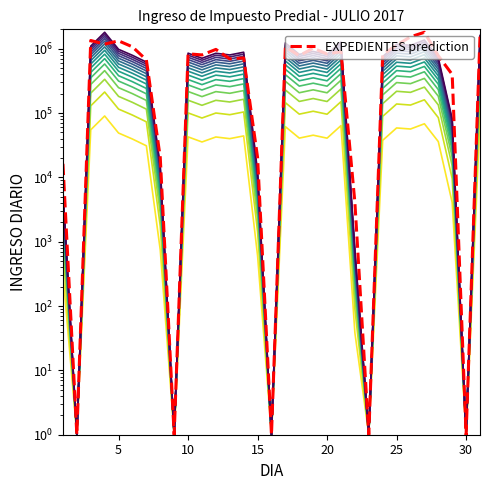

True or false: INGRESO DIARIO and EXPEDIENTES cross at least once.

False